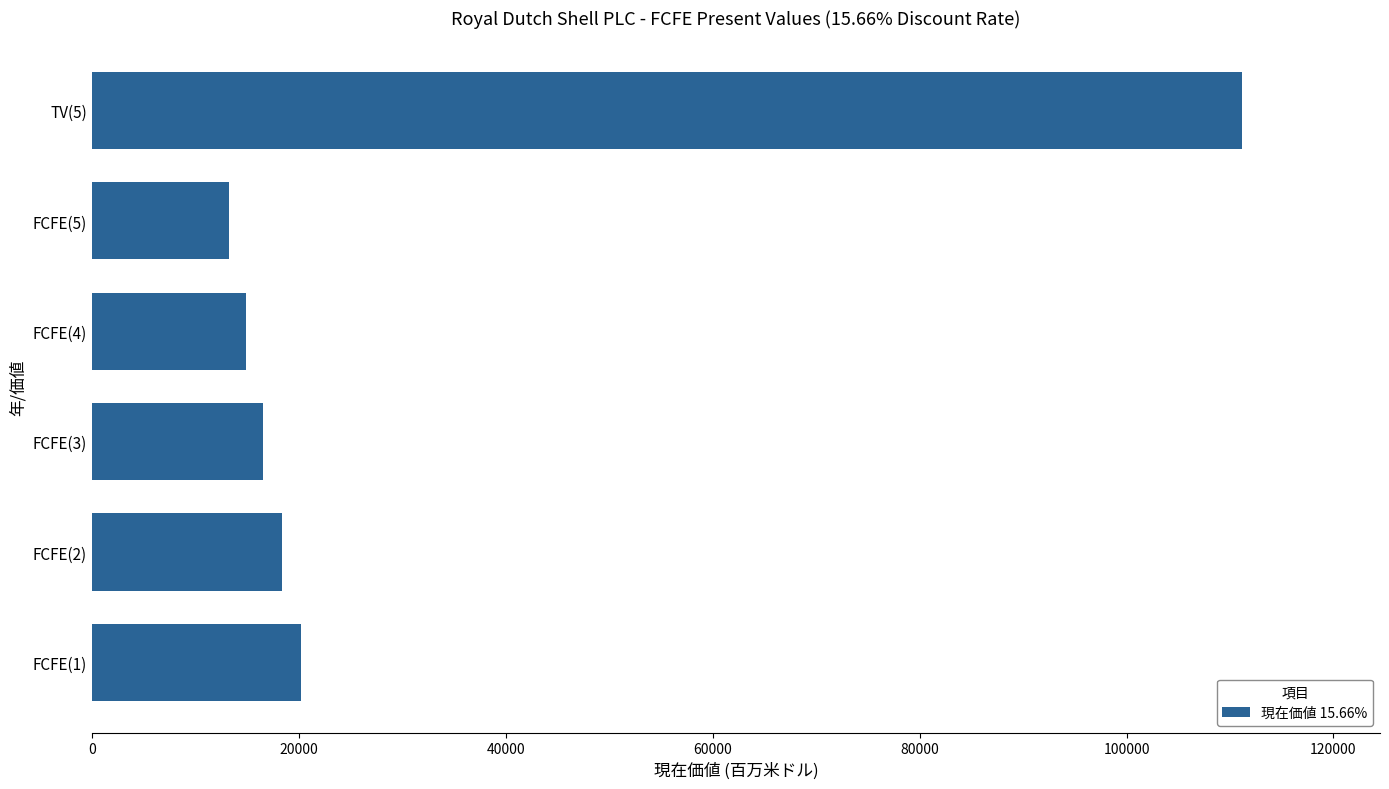

Rank the categories by value from highest to lowest.

TV(5), FCFE(1), FCFE(2), FCFE(3), FCFE(4), FCFE(5)